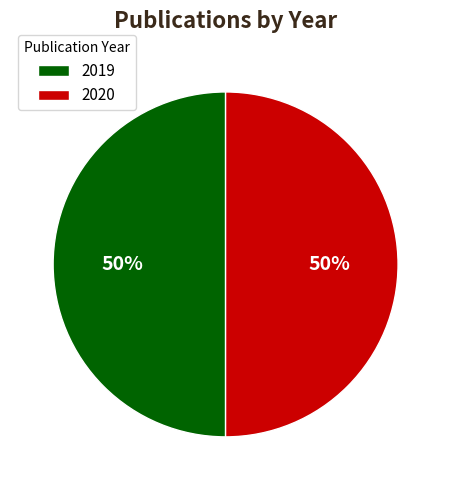

To the nearest percent, what is the average slice percentage?

50%